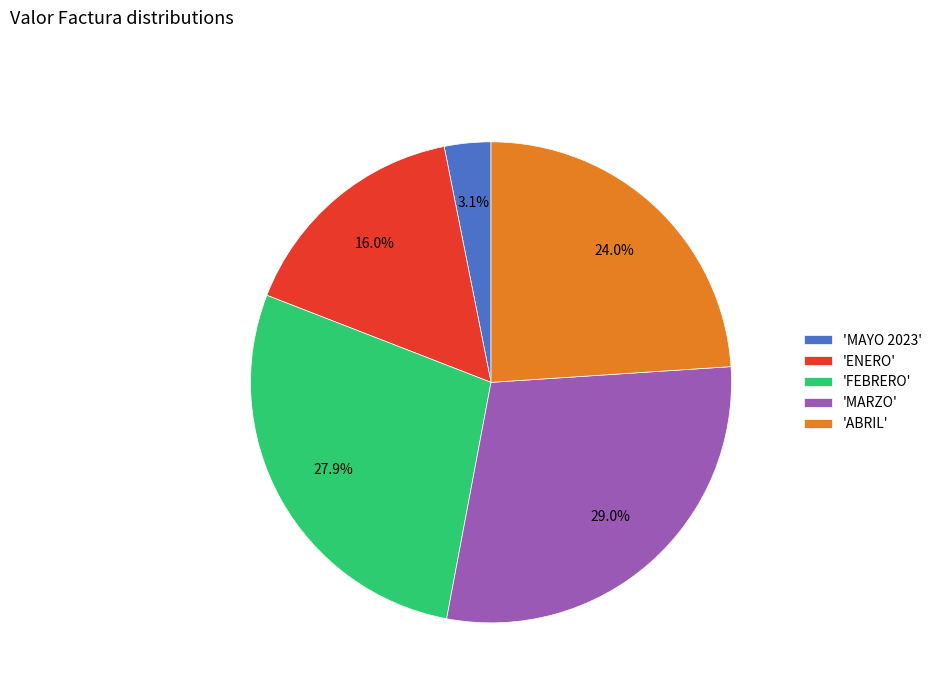

How many slices are in this pie chart?

5